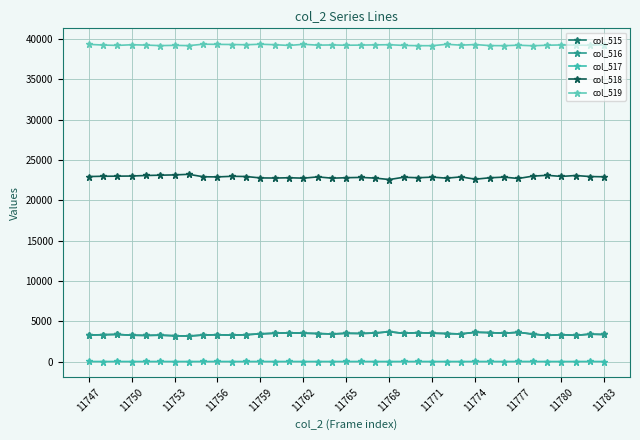

Where does the col_518 series first go above 22892?

11747